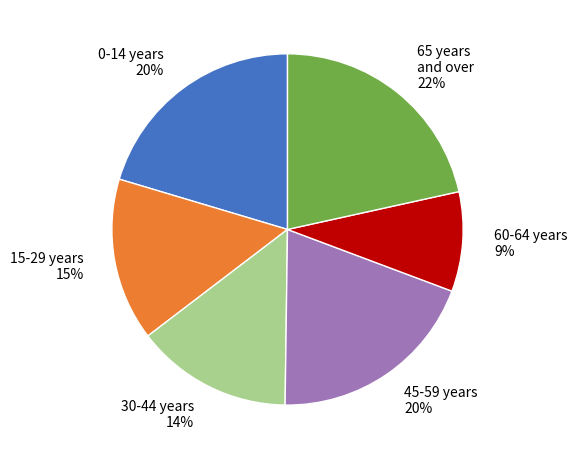

Is it true that 0-14 years is 20% of the pie?

True